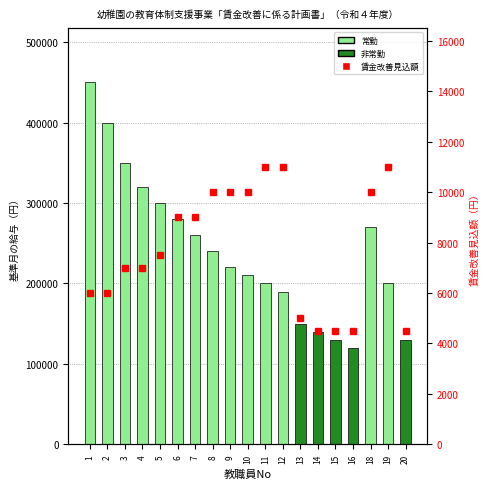

Rank the series by their average value, from lowest to highest.

賃金改善見込額, 基準月の給与